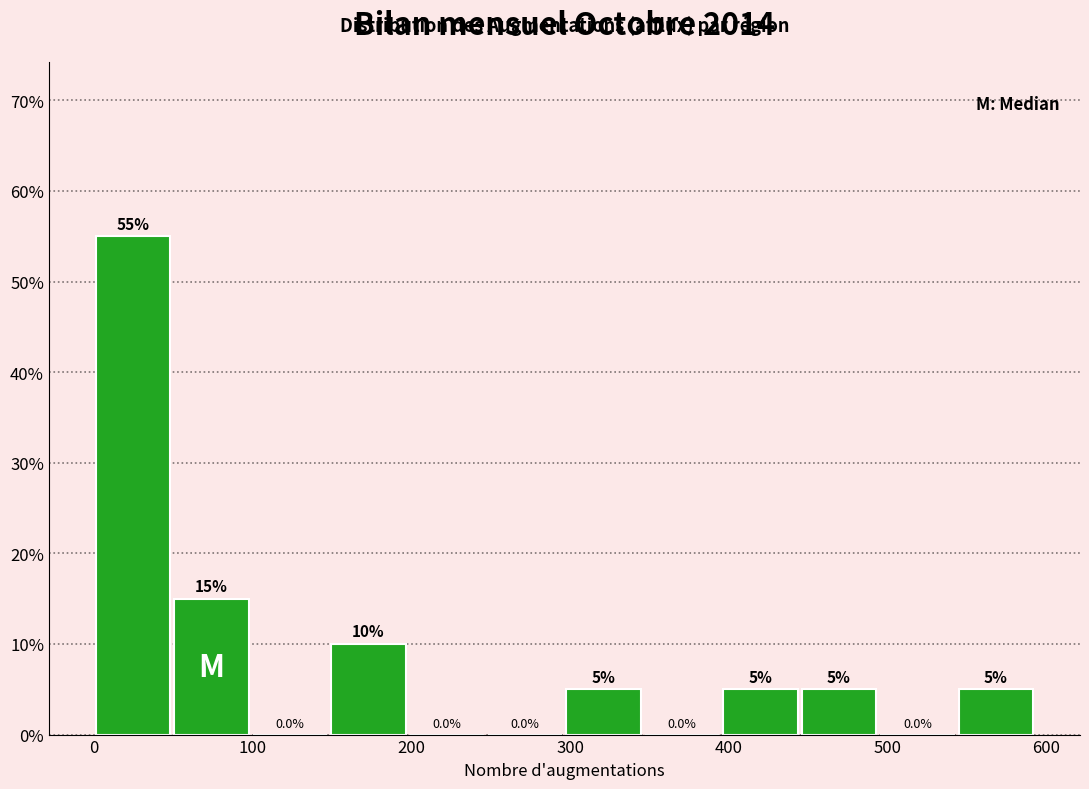

What is the height of the bar covering 50 to 100 on the x-axis? The bar edges are not printed on the chart, so give them approximately, as read against the axis.

15.0